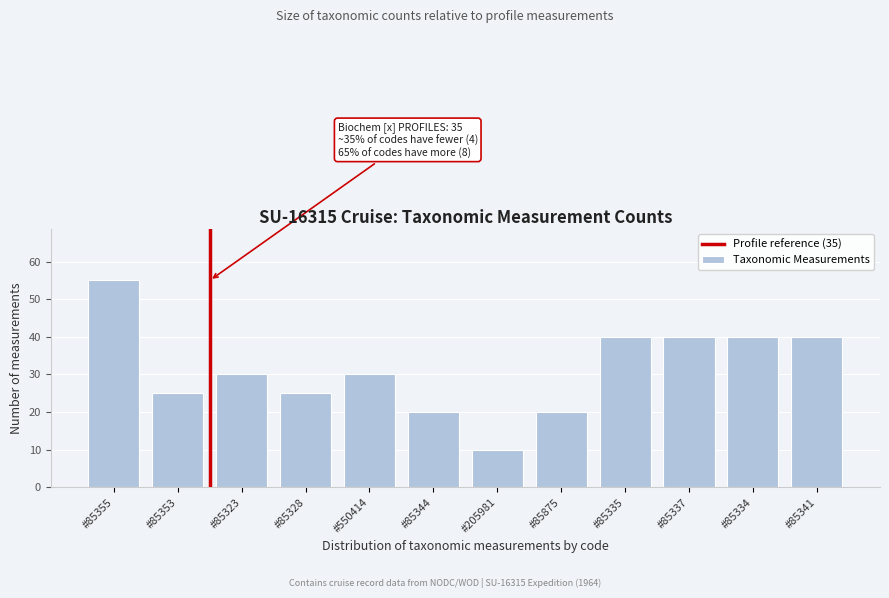

Reading left to right, extract all data points from this chart.

55	25	30	25	30	20	10	20	40	40	40	40